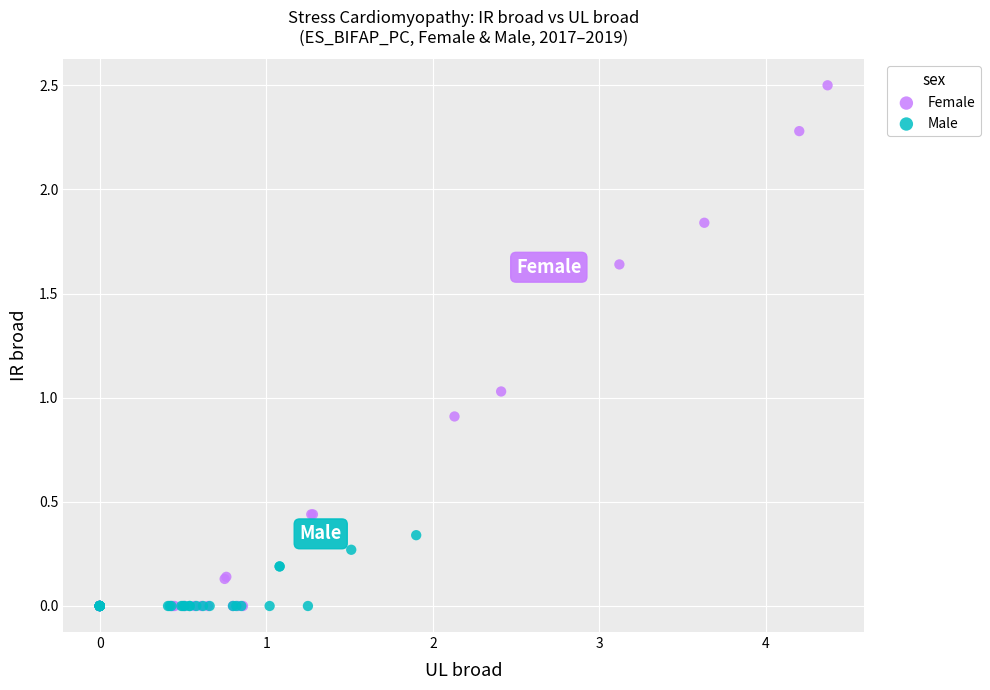

Which series reaches the maximum Y coordinate?

Female